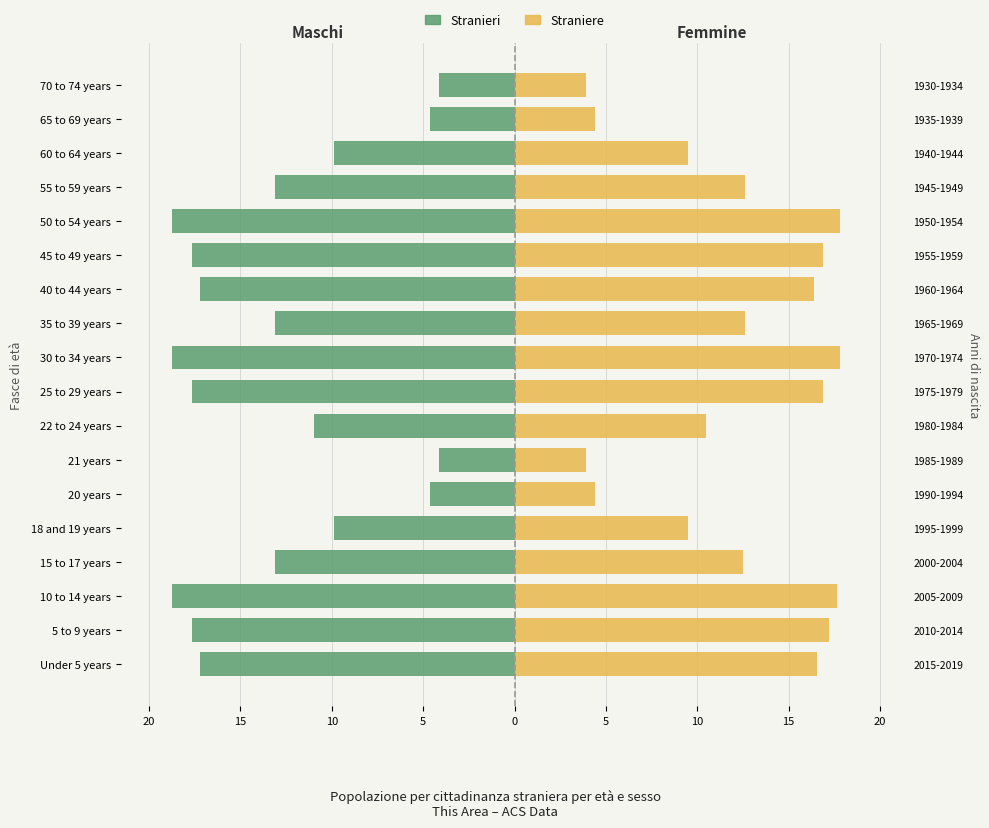

How many distinct data groups are displayed?

2